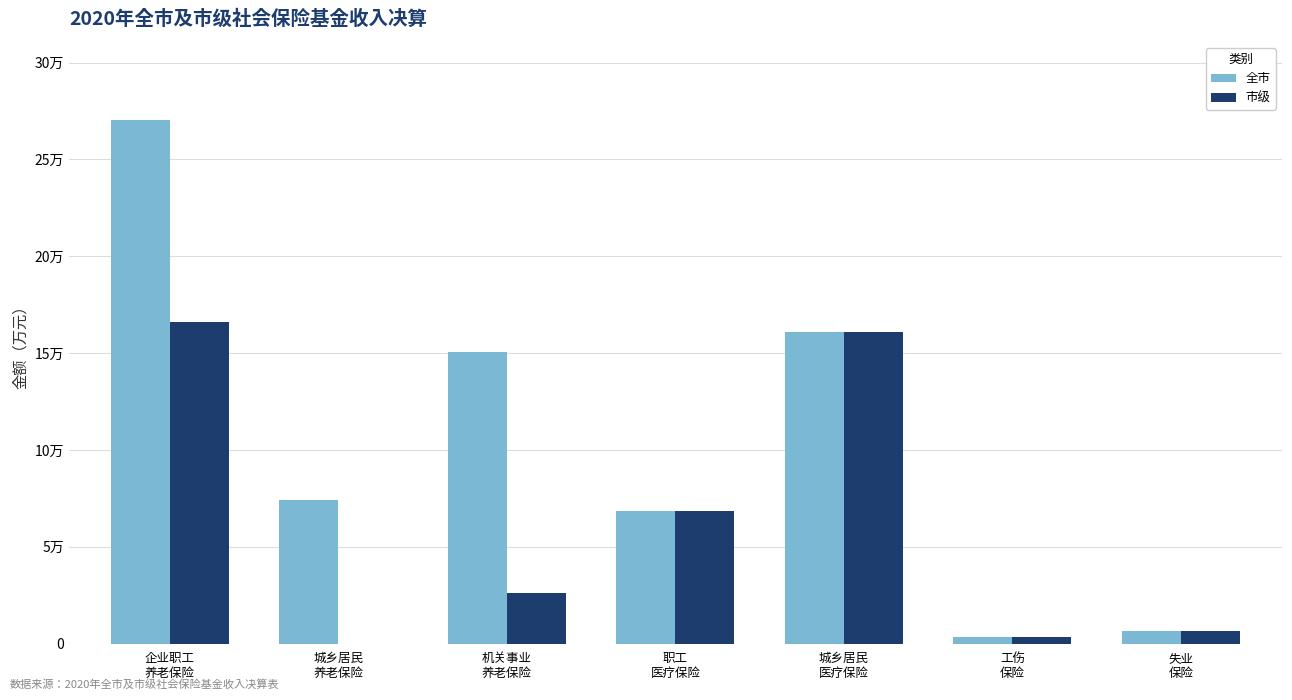

What is the difference between the 市级 values at 城乡居民
养老保险 and 职工
医疗保险?

68262